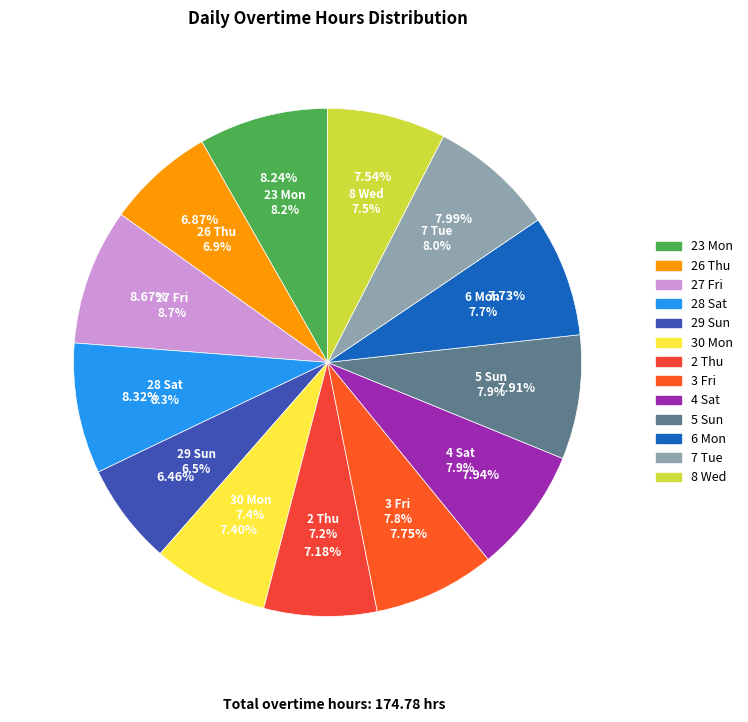

To the nearest percent, what percentage of the pie is 29 Sun?

6%